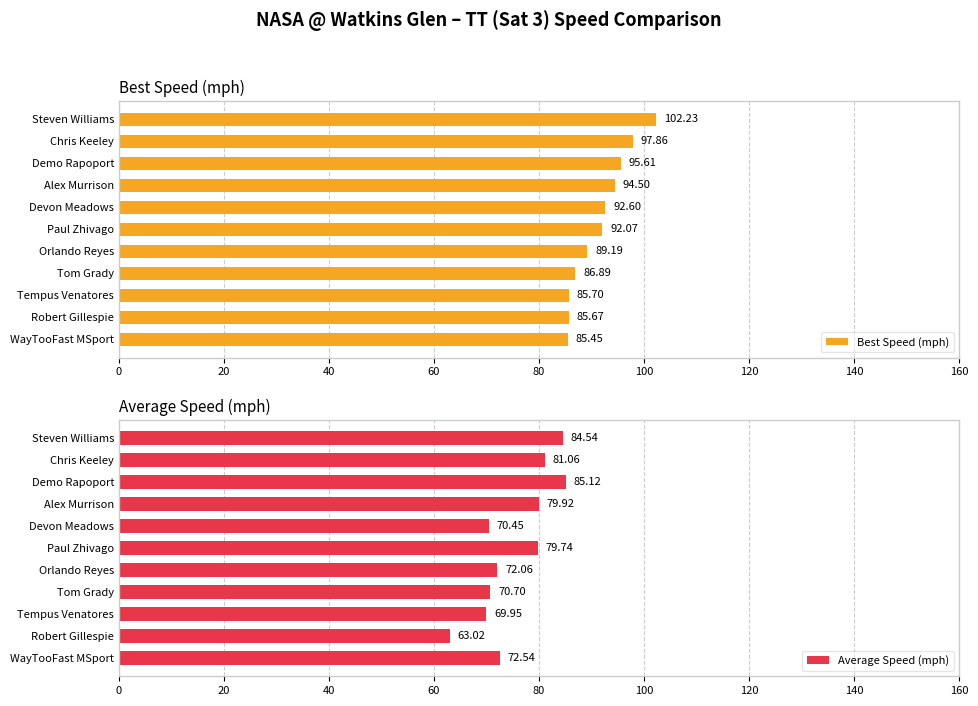

At how many categories does at least one series exceed 76?

11